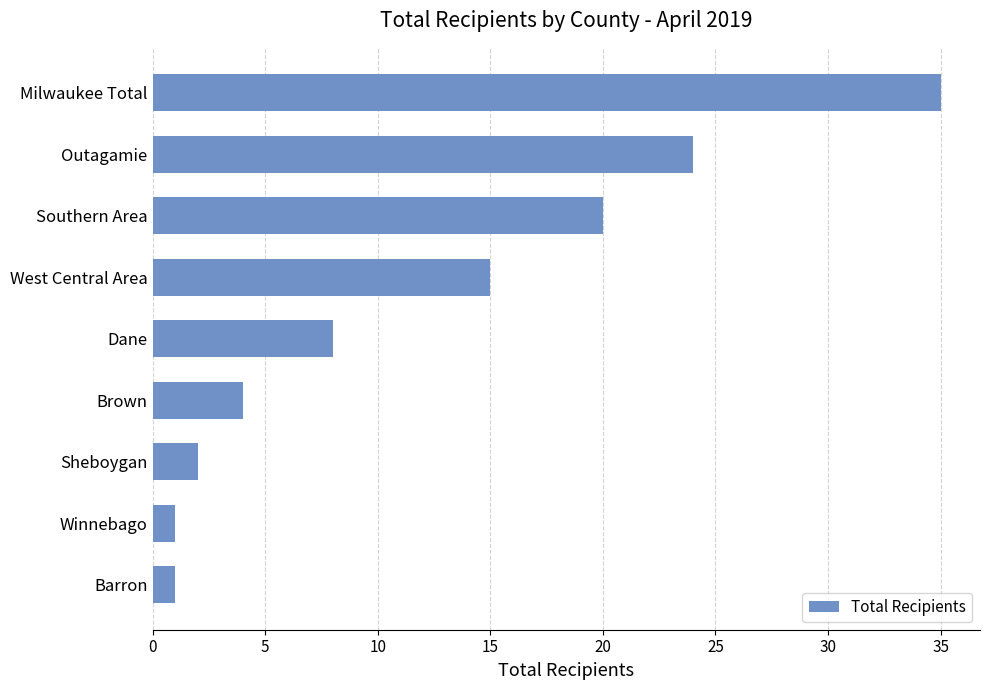

Approximately how many times larger is the value at West Central Area compared to Dane?

1.9